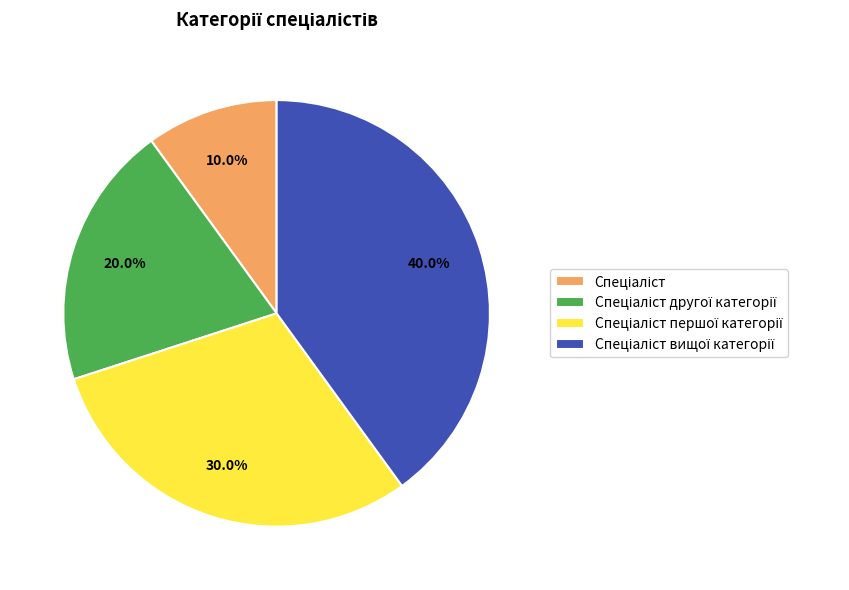

Is there any slice that represents more than half of the pie?

No